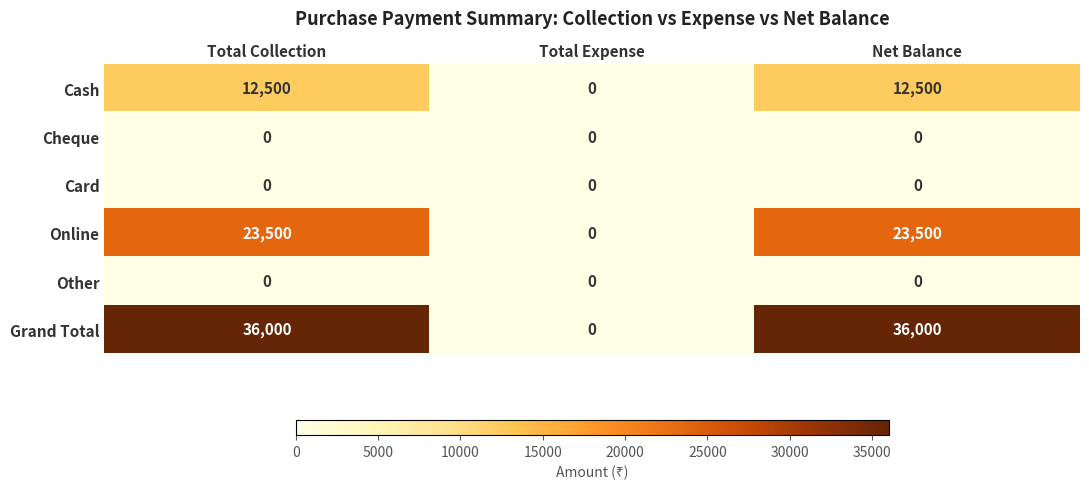

What is the maximum value for Online?

23500